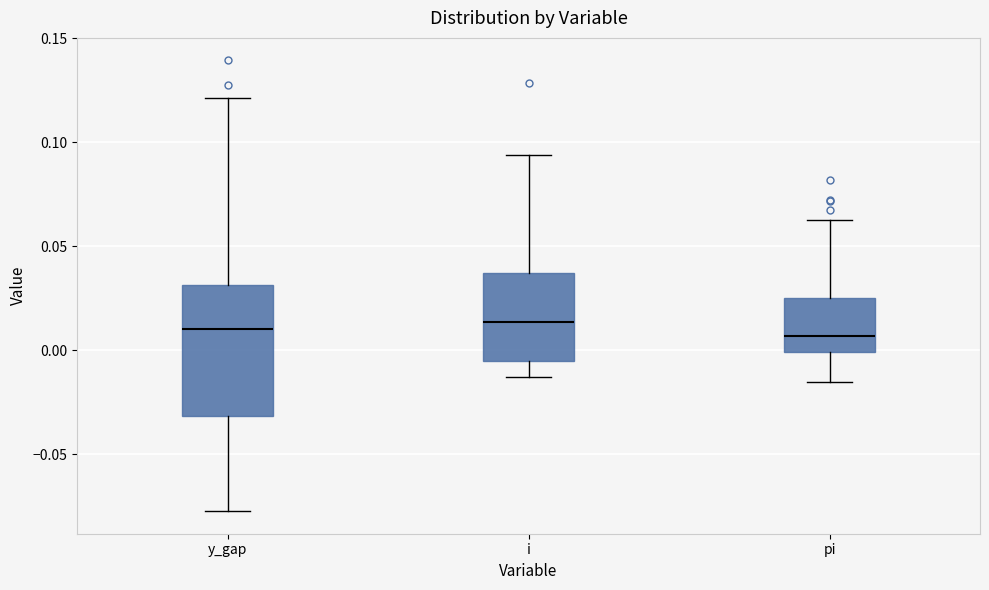

Reading left to right, transcribe this box plot: for each box, give where its median line is, the range the box spans, and where its two whiskers end, as read against the y-axis. The values are not printed on the chart, so give them approximately, as read against the axis.

y_gap: median 0.010, box -0.030 to 0.030, whiskers -0.075 to 0.120
i: median 0.015, box -0.005 to 0.035, whiskers -0.015 to 0.095
pi: median 0.005, box 0.000 to 0.025, whiskers -0.015 to 0.065